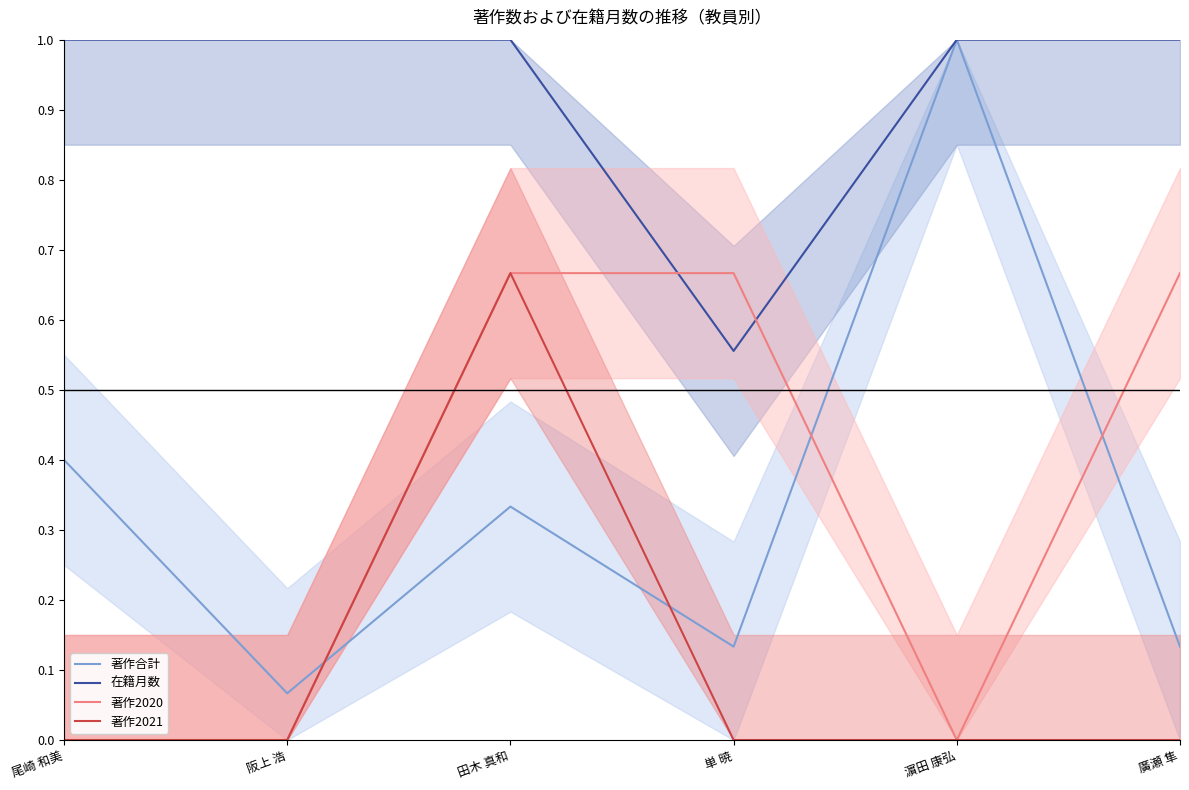

Between 尾崎 和美 and 濵田 康弘, which series saw the biggest shift?

著作合計